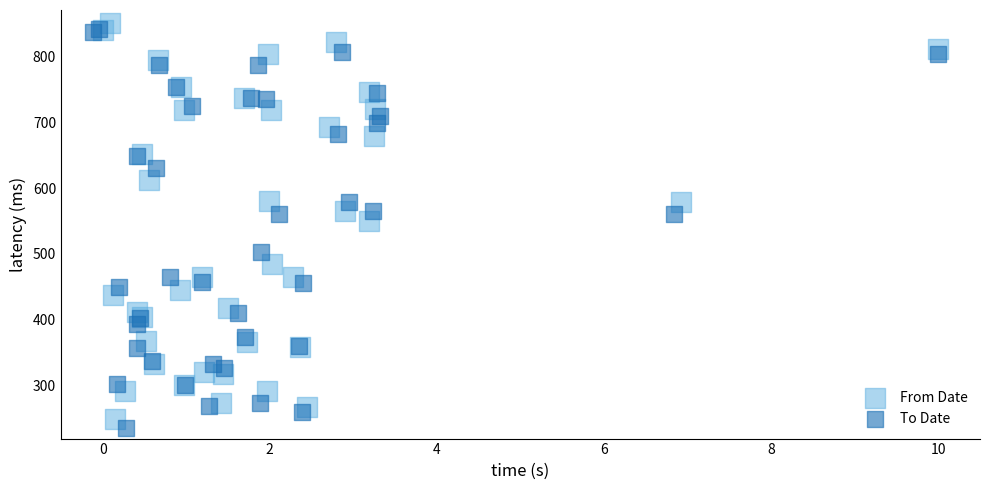

Which series reaches the minimum Y coordinate?

To Date